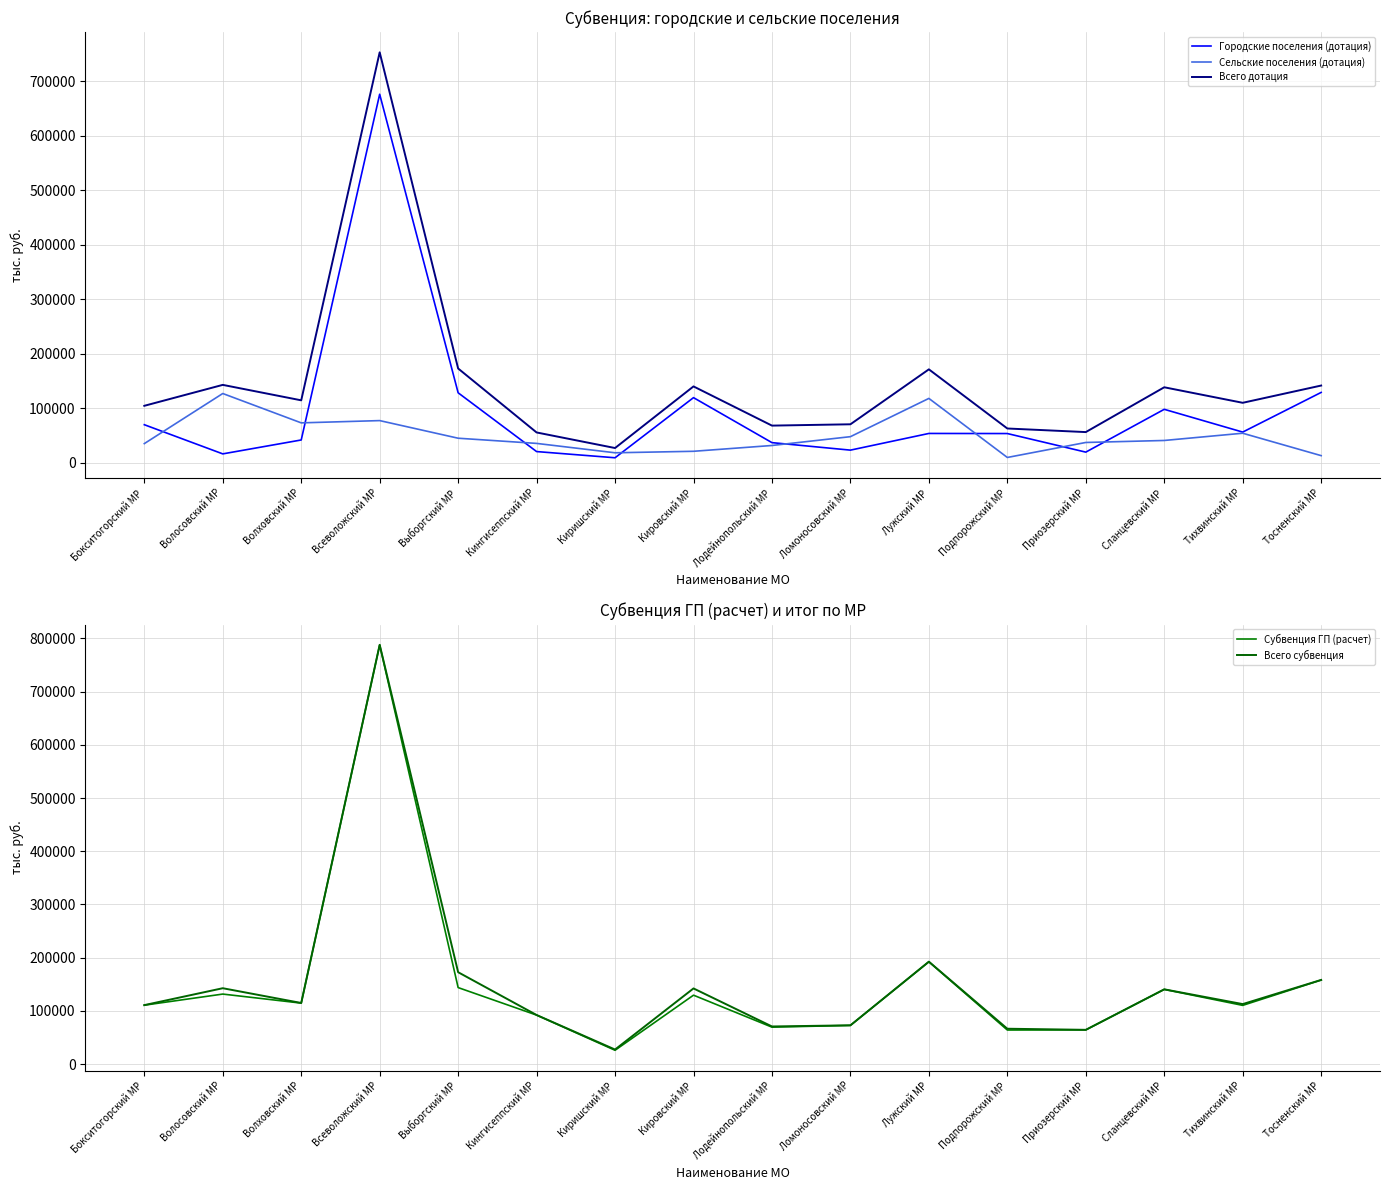

What is the minimum value shown in the chart?

8716.4